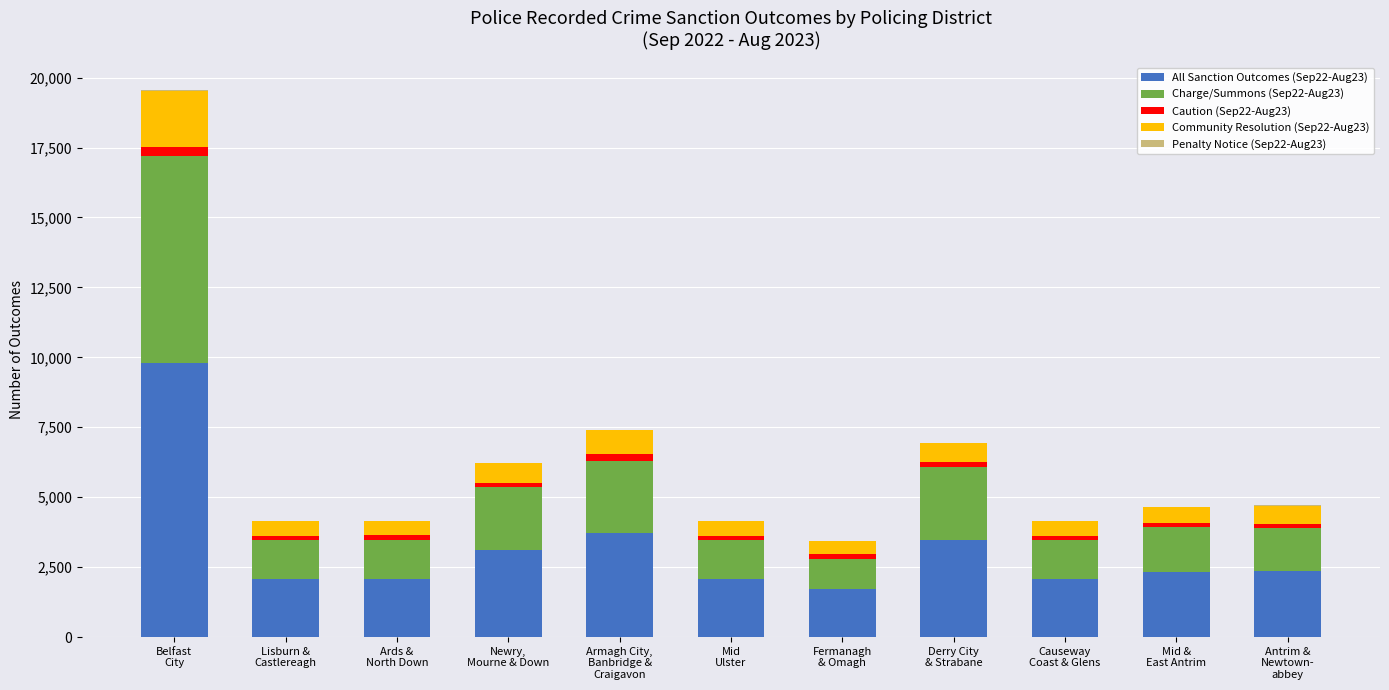

Does the chart contain stacked bars?

Yes